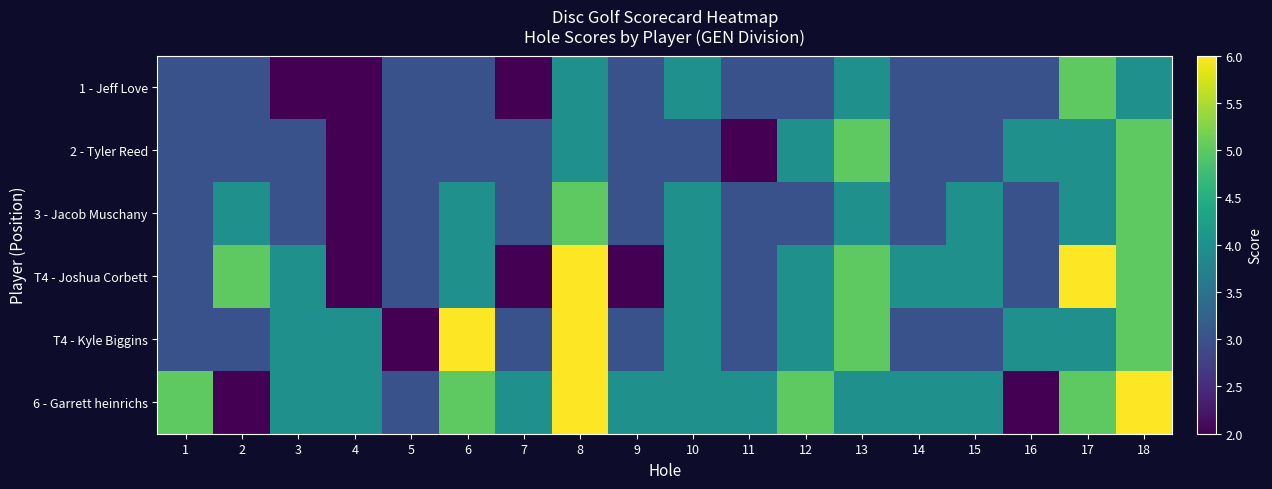

Which series has the largest total across all categories?

6 - Garrett heinrichs